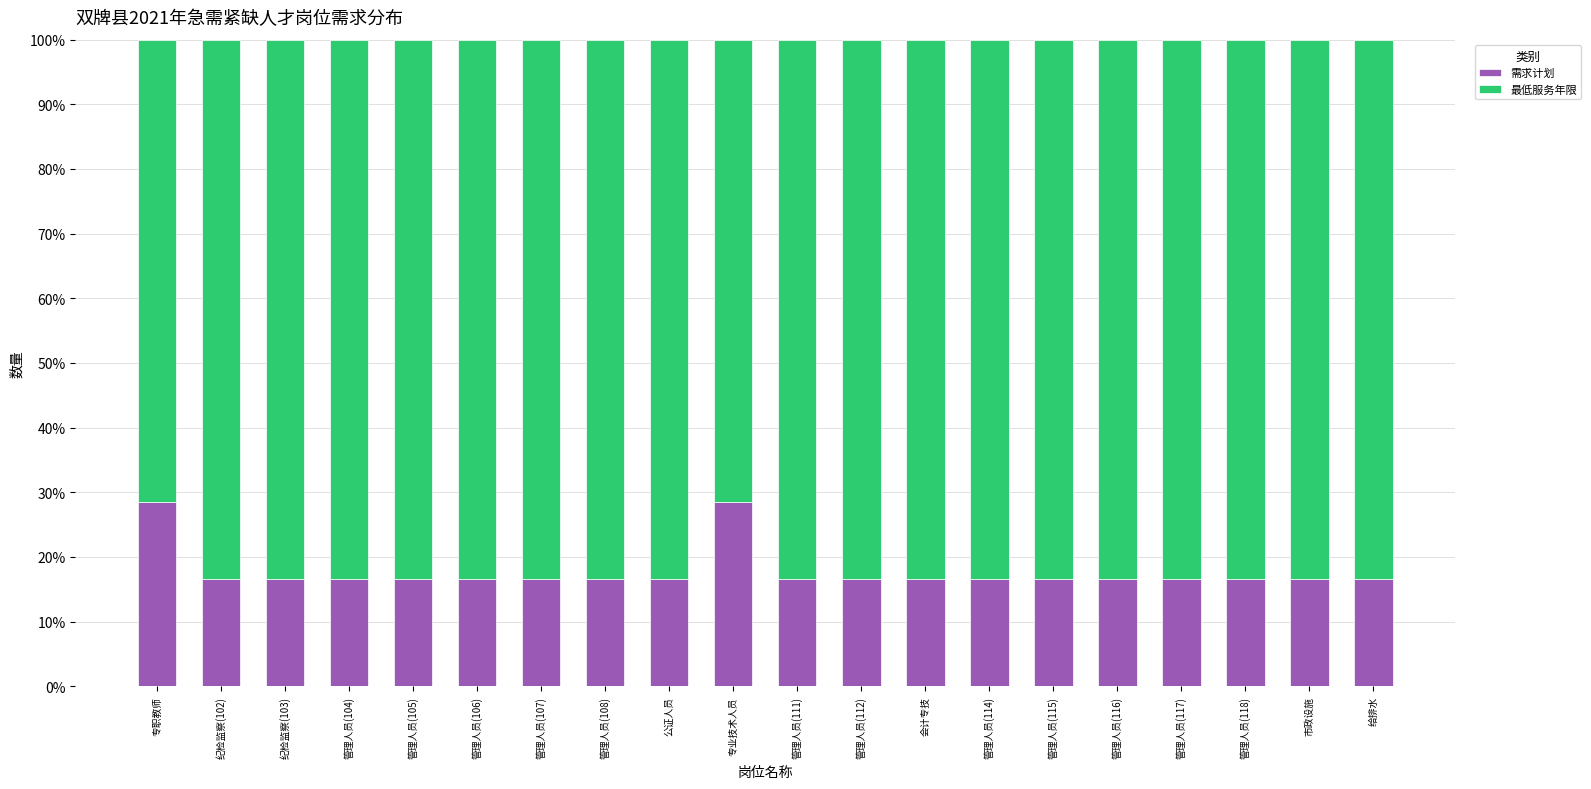

What is the total value across all series at 管理人员(108)?

100.0